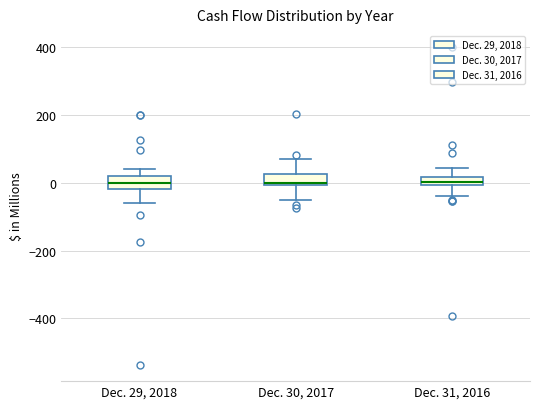

Where is the upper edge of the box for Dec. 29, 2018 on the y-axis? The values are not printed on the chart, so give them approximately, as read against the axis.

20